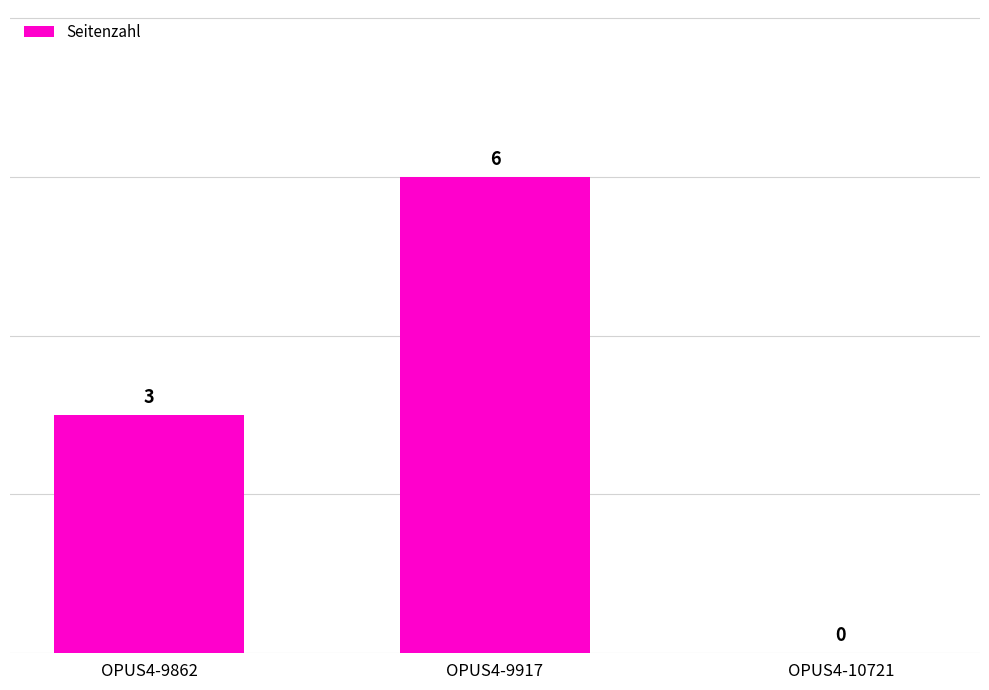

Reading left to right, extract all data points from this chart.

OPUS4-9862=3	OPUS4-9917=6	OPUS4-10721=0